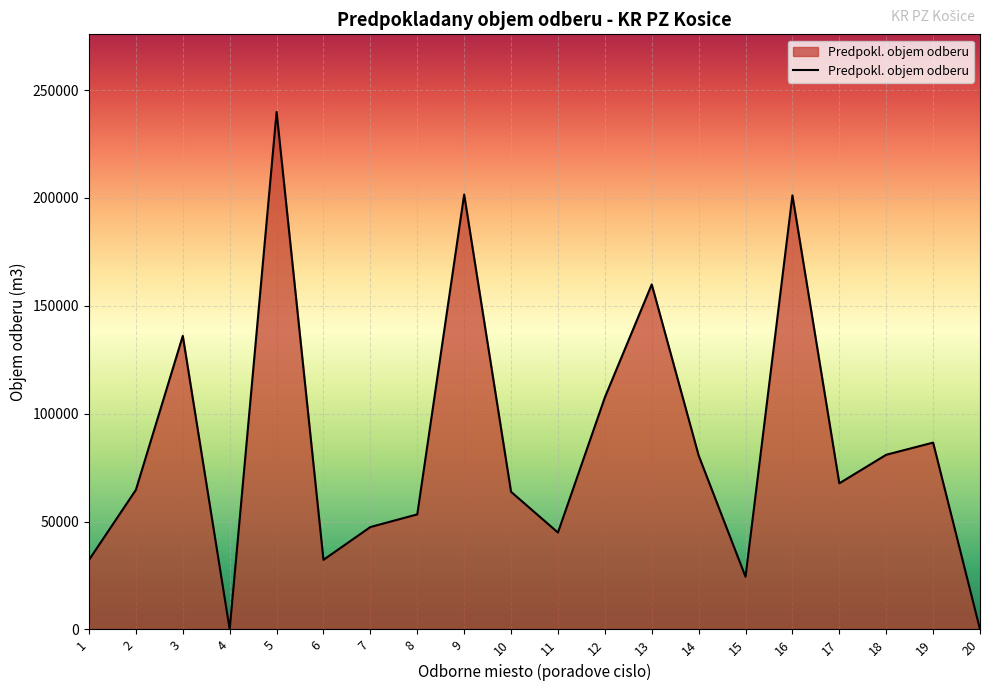

How many lines are shown in the chart?

1